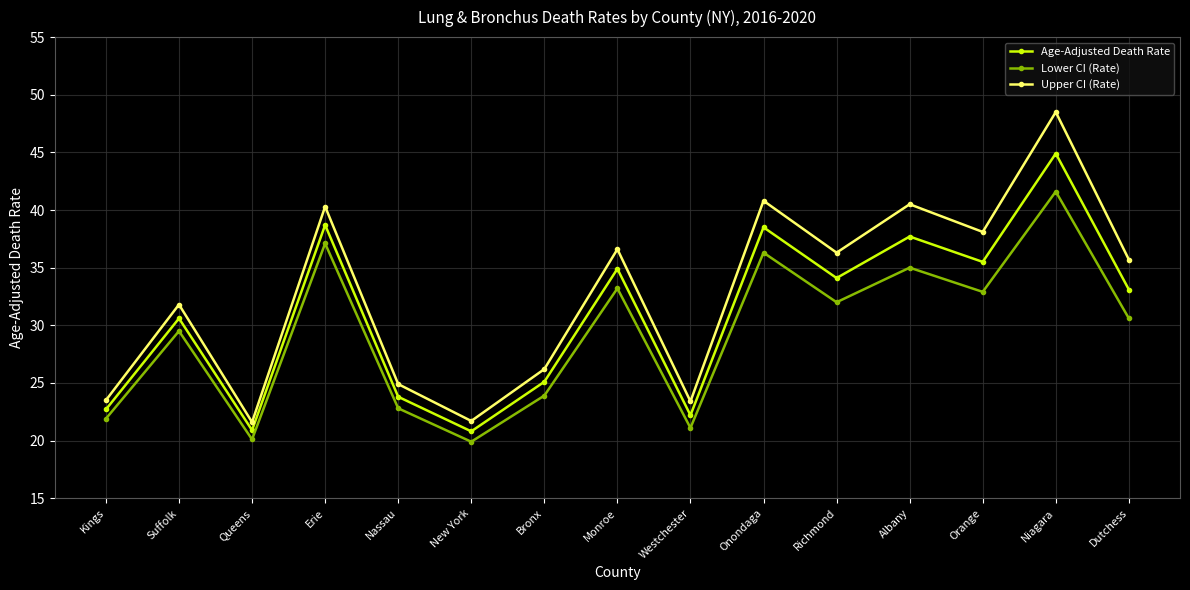

At which category is the sum across all series the highest?

Niagara